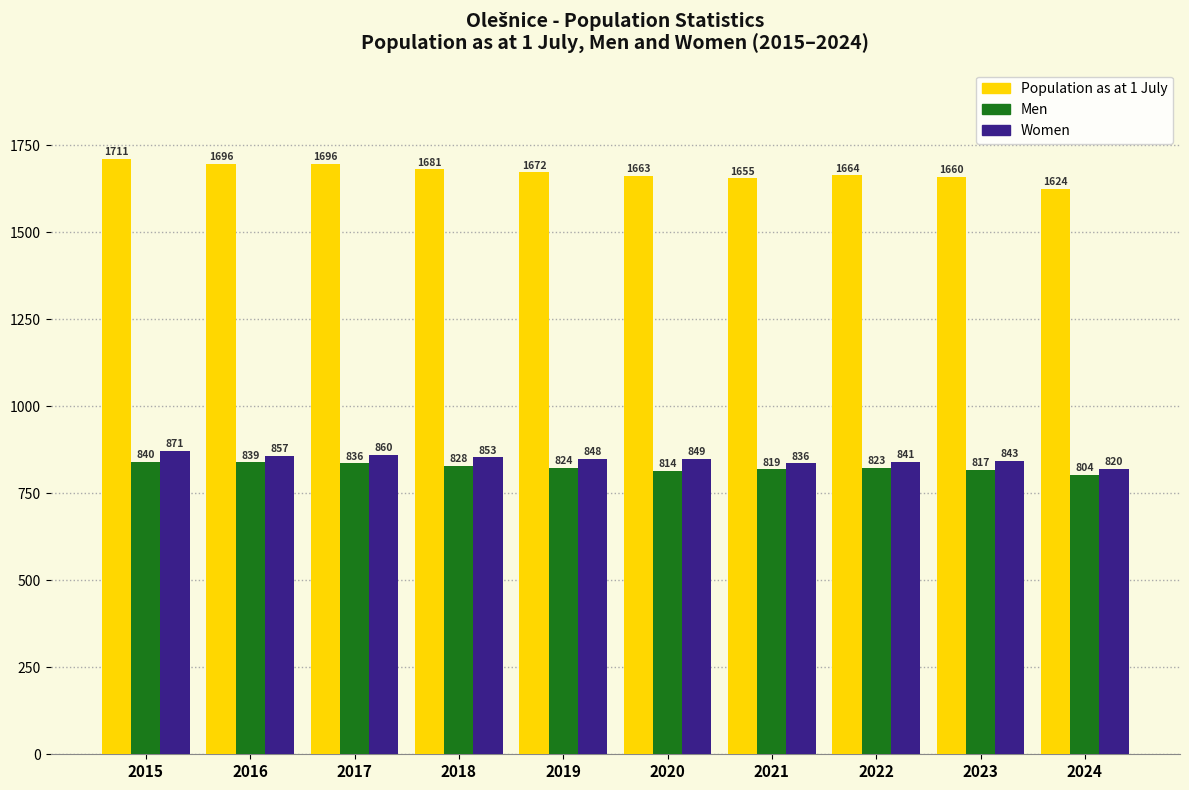

Rank the series by their maximum value, from lowest to highest.

Men, Women, Population as at 1 July